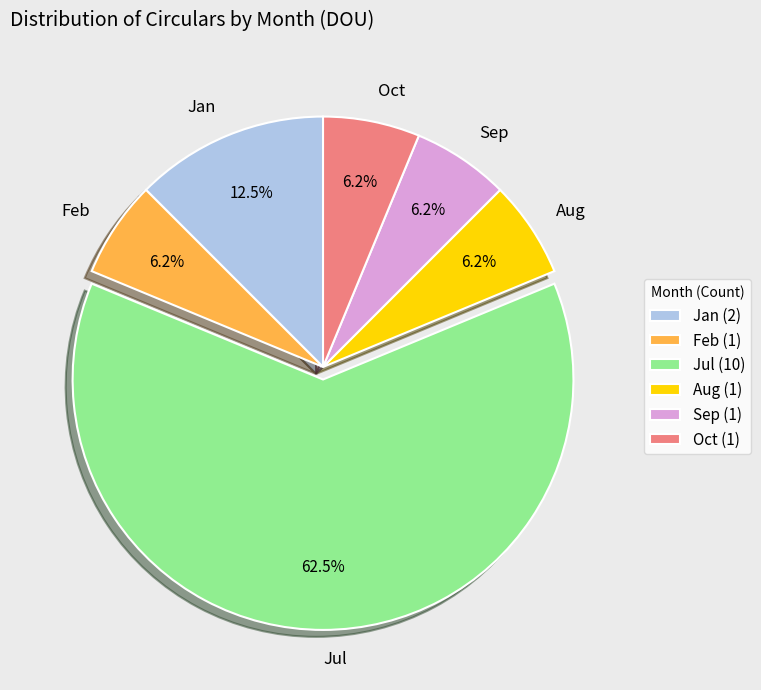

Is there any slice that represents more than half of the pie?

Yes